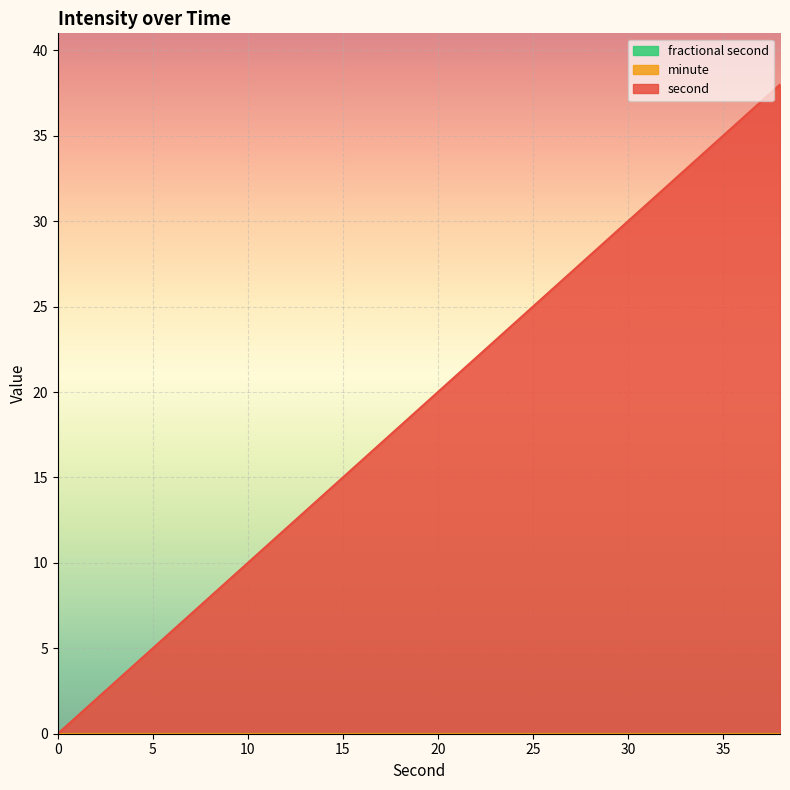

Does the chart display data point markers on the line(s)?

No